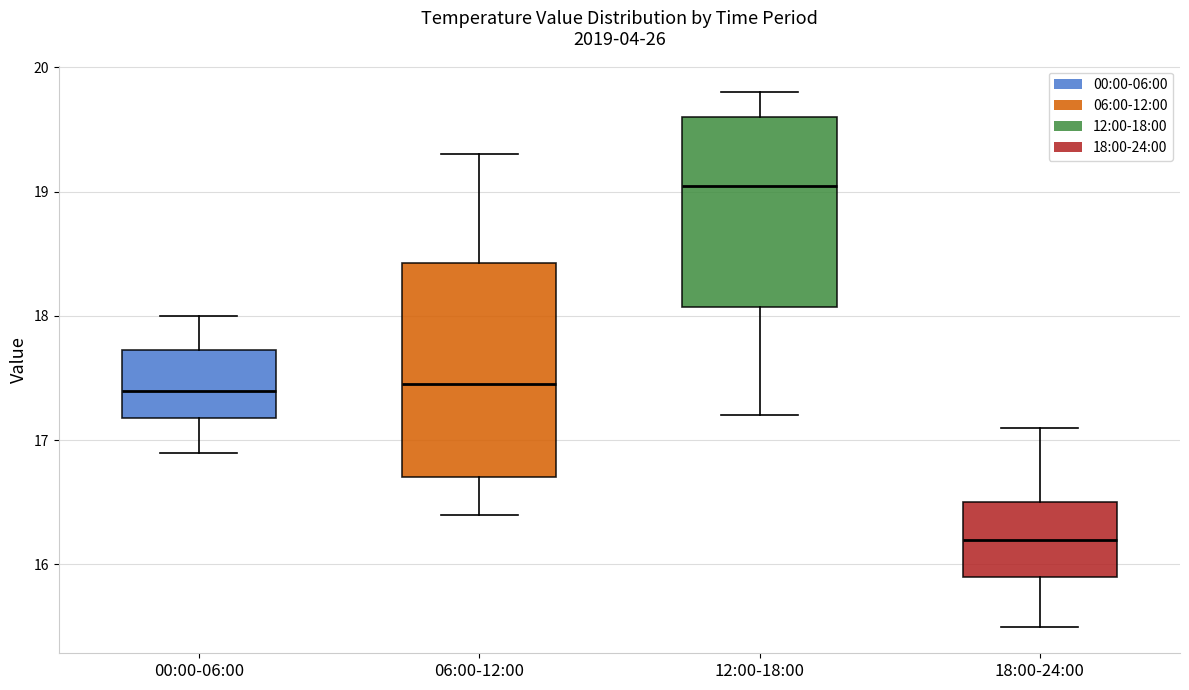

Where is the lower edge of the box for 00:00-06:00 on the y-axis? The values are not printed on the chart, so give them approximately, as read against the axis.

17.2